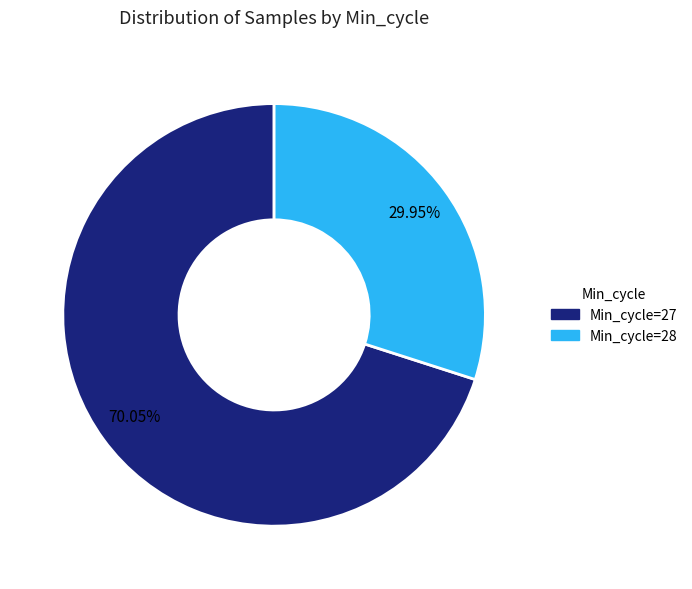

Is there any slice that represents more than half of the pie?

Yes